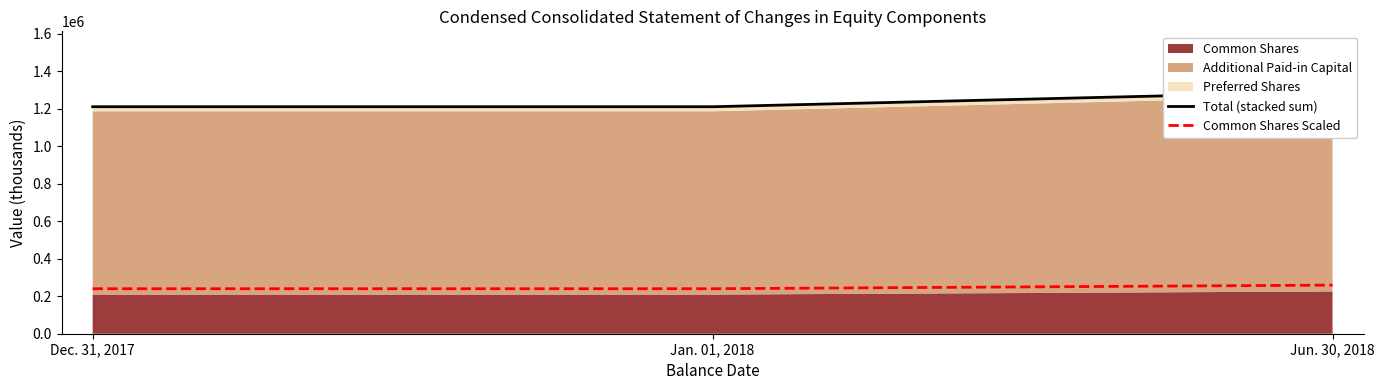

What is the lowest value of the Total (stacked sum) series?

1210998.0